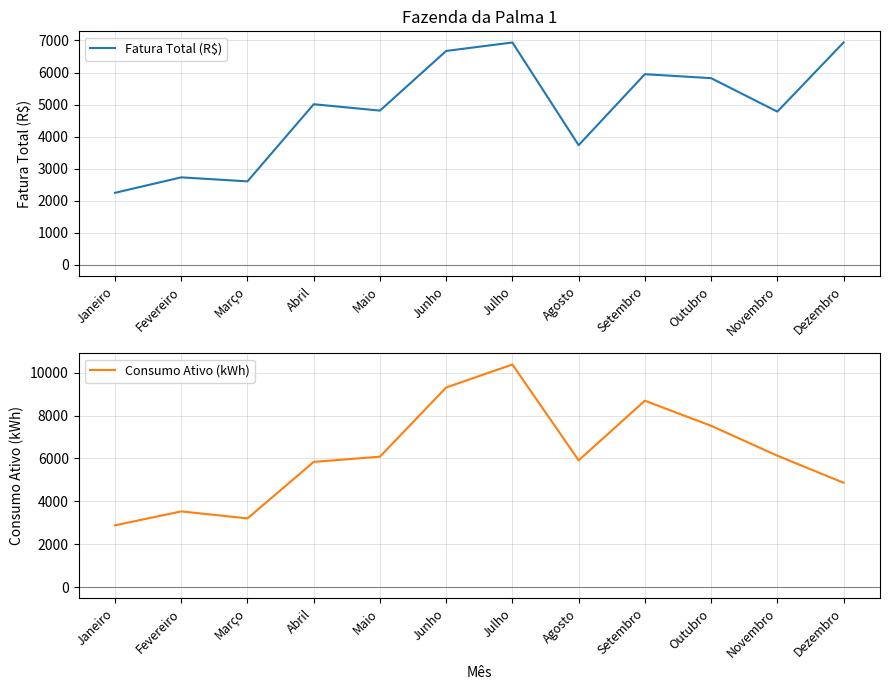

How many intersections are there between Fatura Total (R$) and Consumo Ativo (kWh)?

1